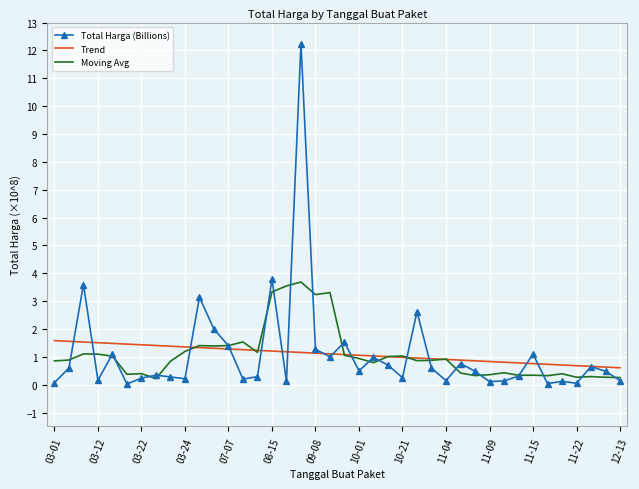

What is the highest value of the Moving Avg series?

3.7